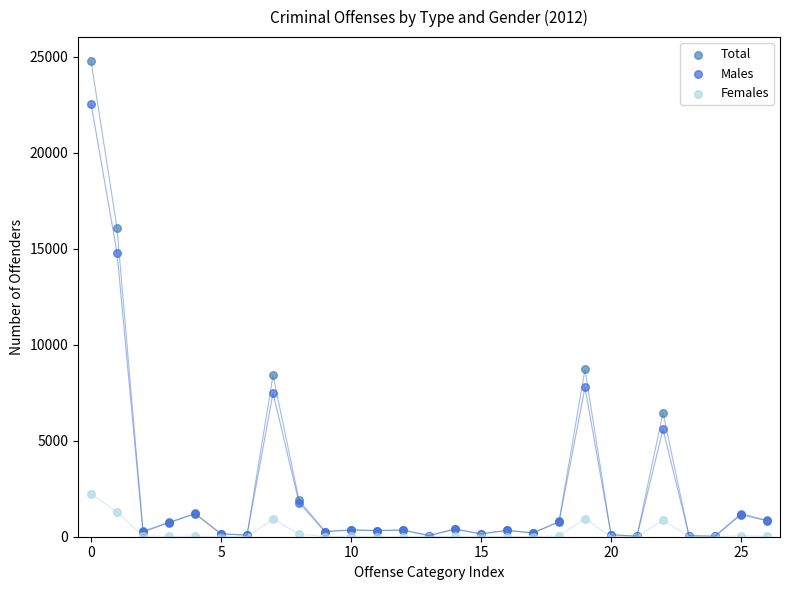

What are all the series names shown in the legend?

Total, Males, Females